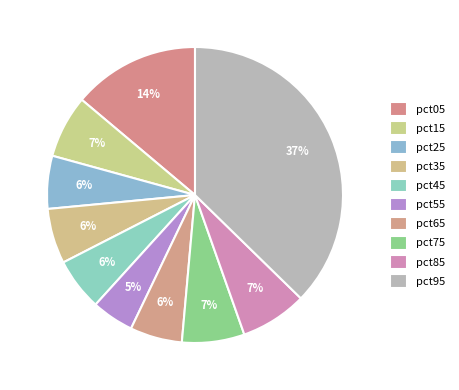

Rank the categories by value from lowest to highest.

pct55, pct65, pct45, pct25, pct35, pct75, pct15, pct85, pct05, pct95